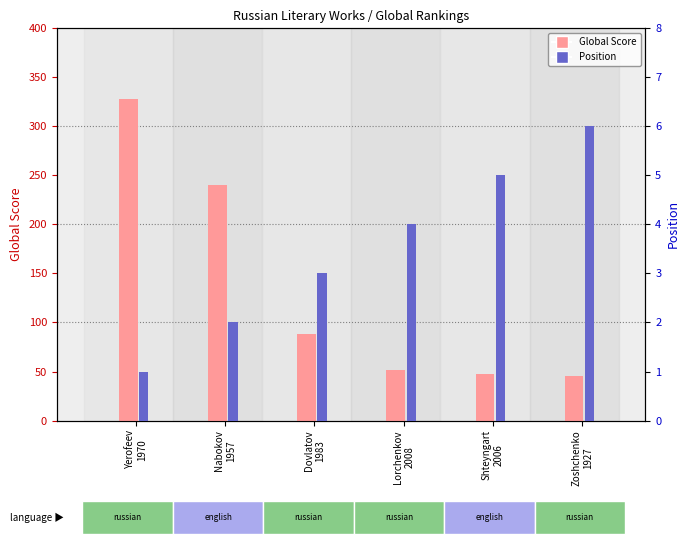

Where is Position nearest to the value 3?

Dovlatov
1983